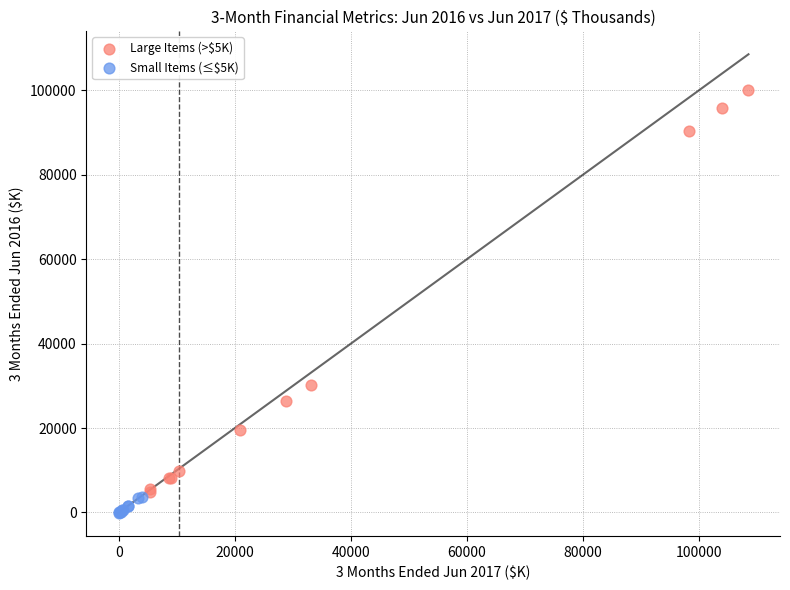

Which series has the largest Y range (max minus min)?

Large Items (>$5K)